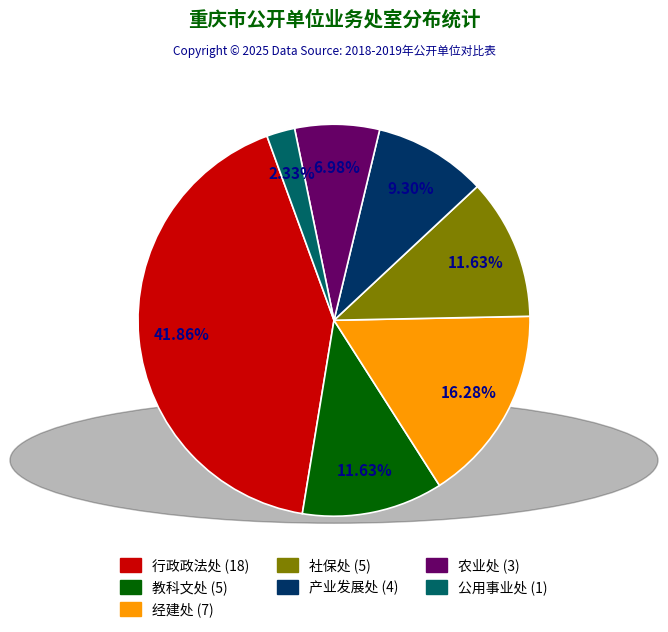

What percentage is the 经建处 slice, to the nearest percent?

16%